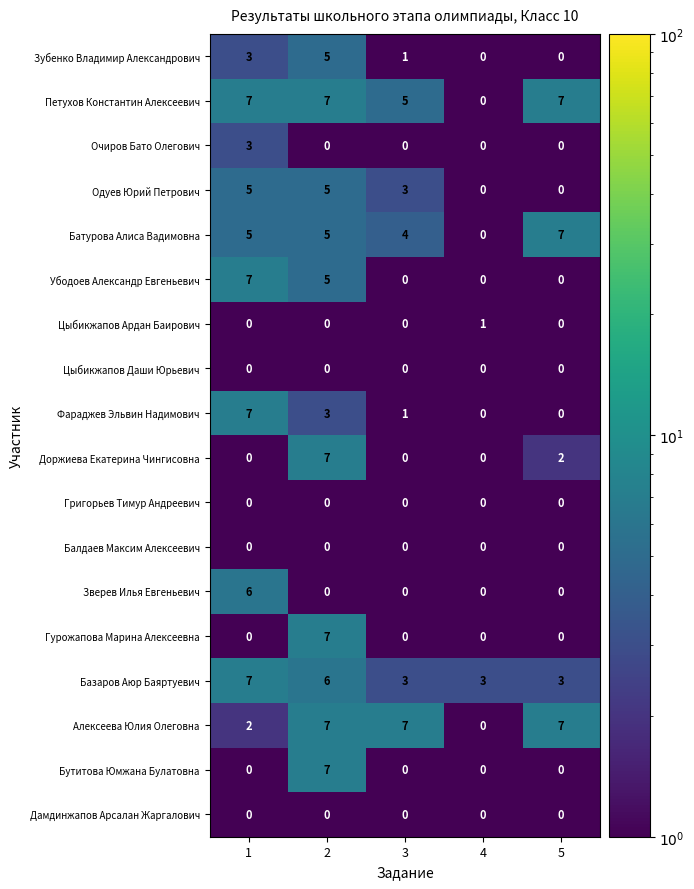

What is the sum of all Очиров Бато Олегович values?

3